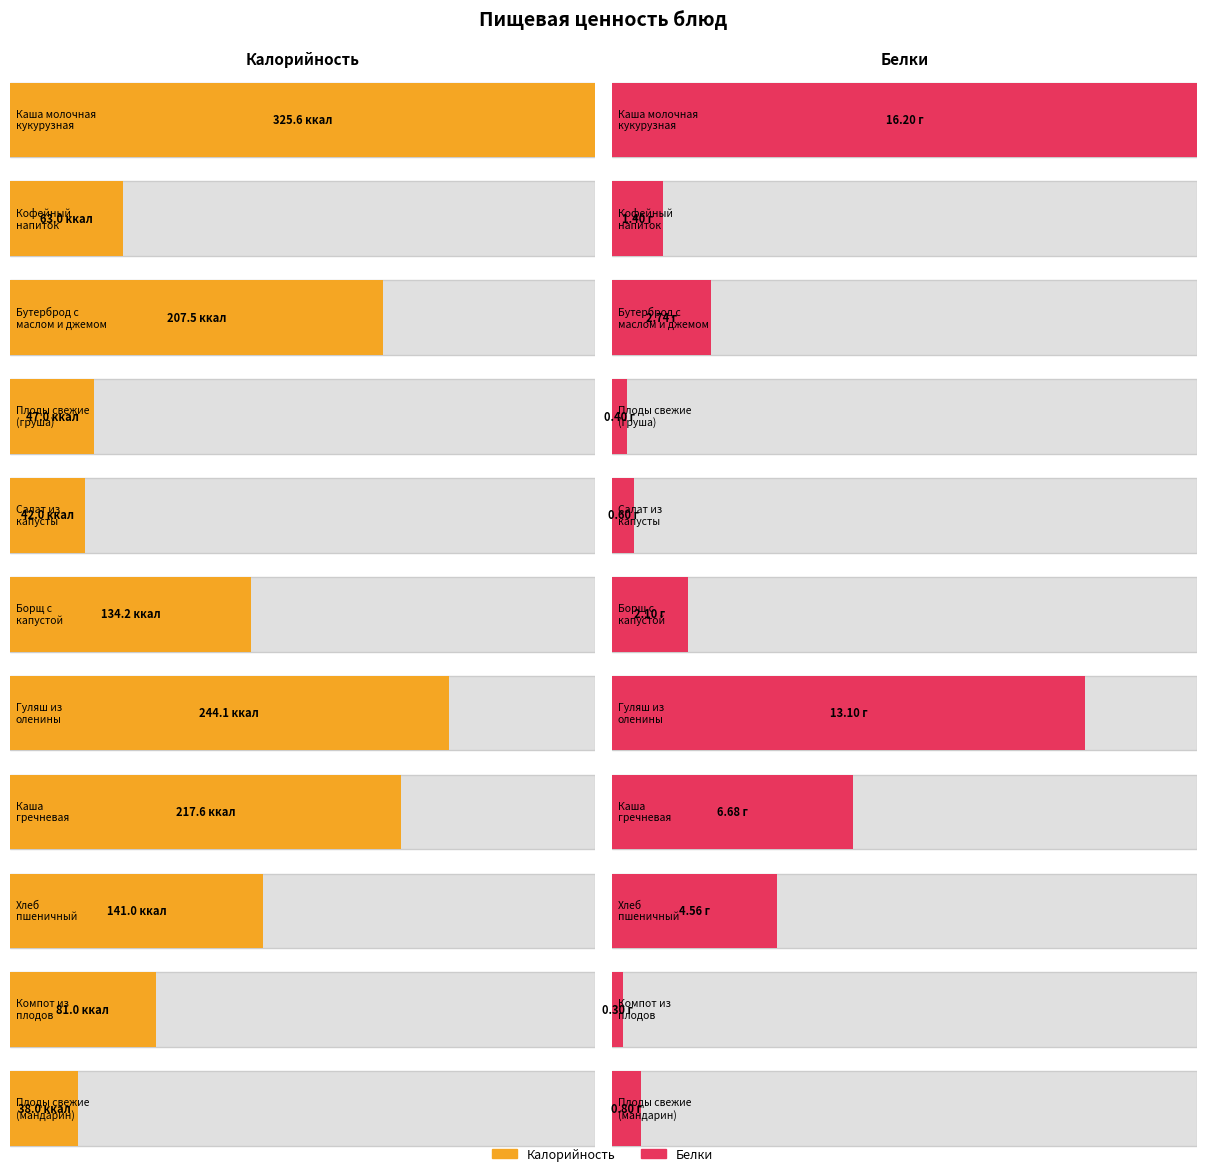

What is the difference between the maximum and second lowest values in the Белки series?

15.8